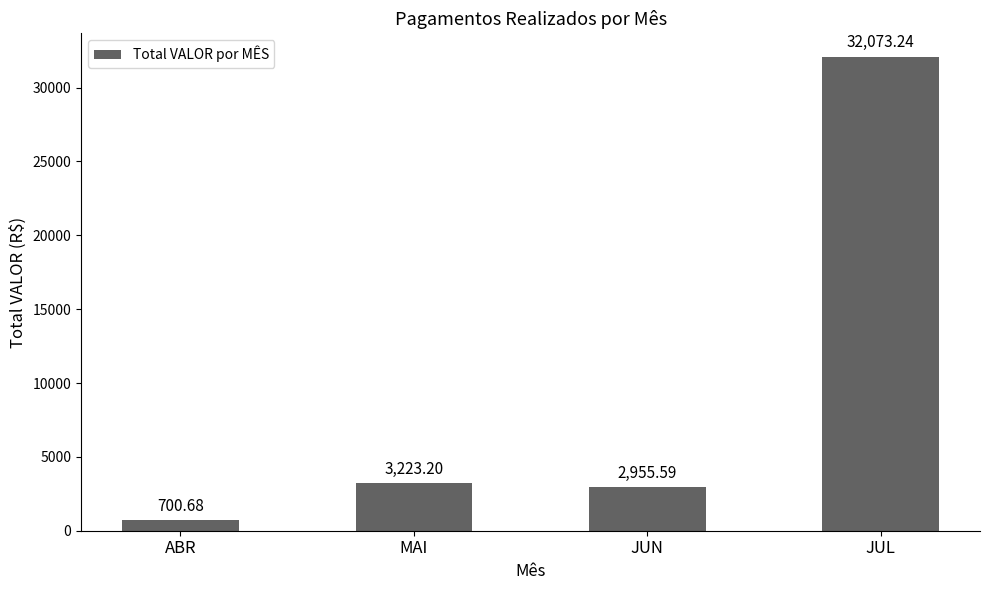

Does the chart contain any negative values?

No